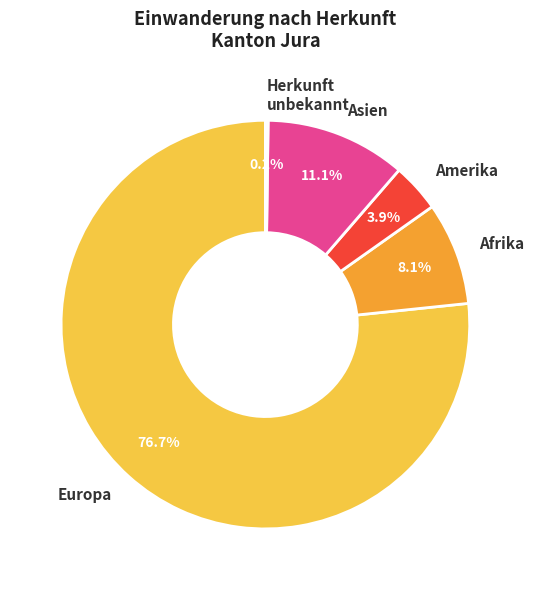

What portion of the pie excludes Asien?

88.9%